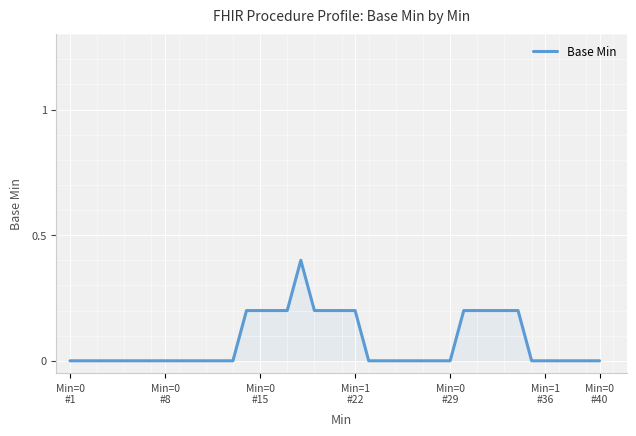

What is the difference between the maximum and minimum values?

0.4